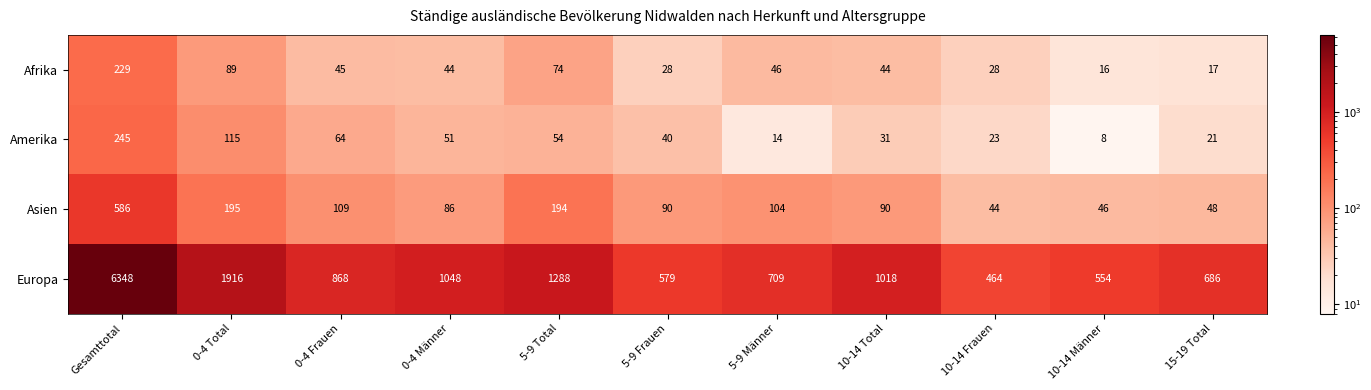

Which label corresponds to the smallest value in the chart?

10-14 Männer